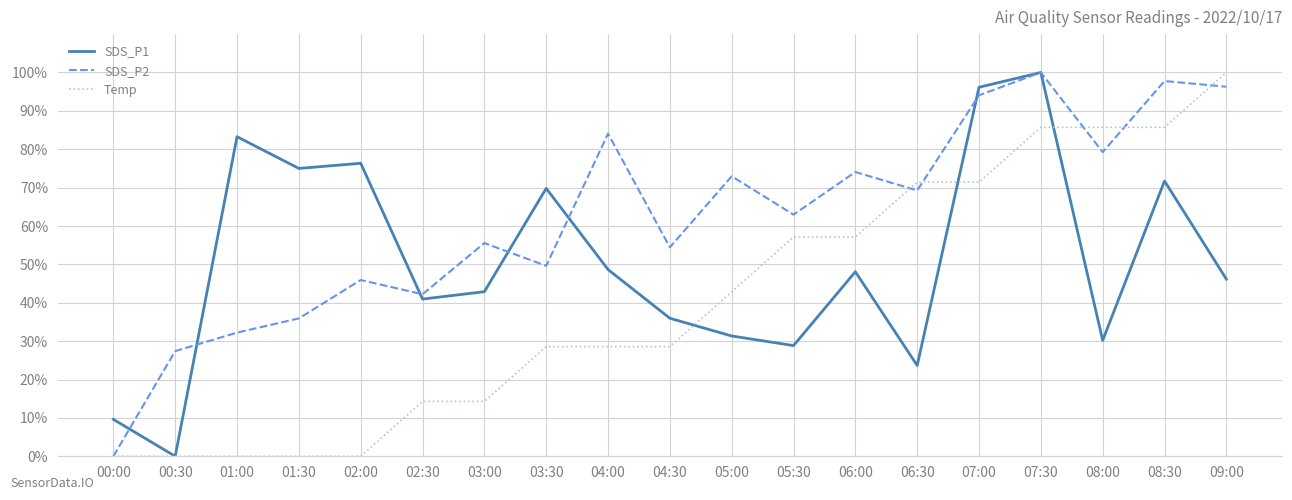

Which series has the largest total across all categories?

SDS_P2